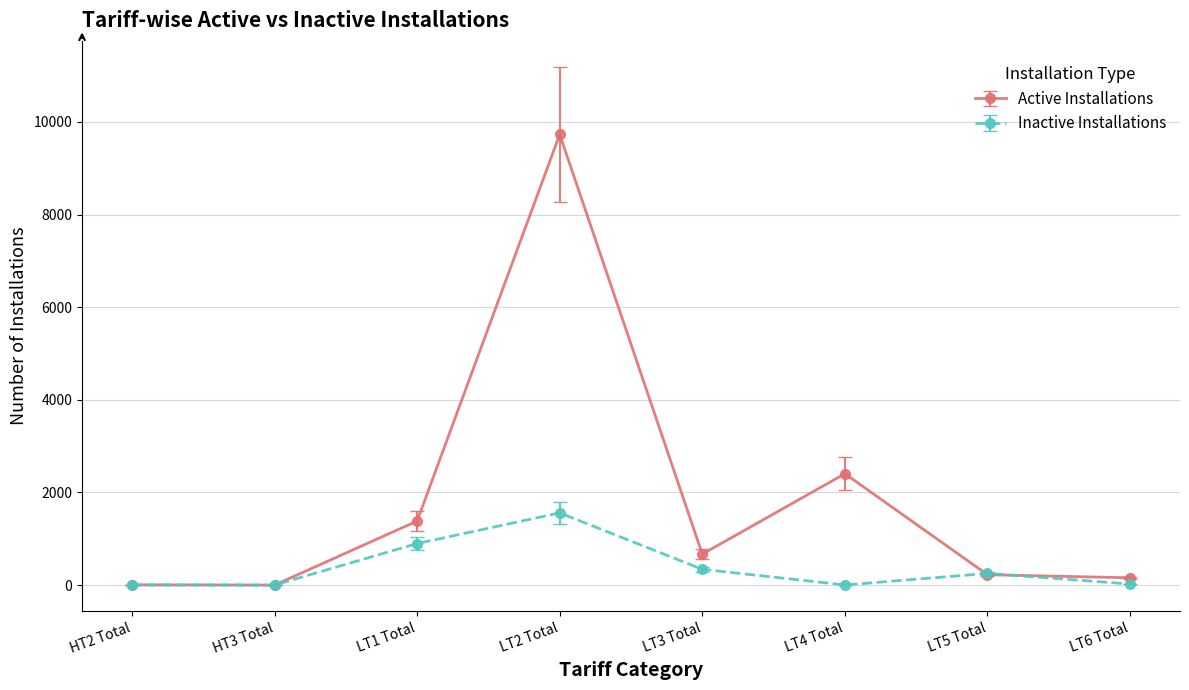

What is the sum of the Active Installations values at LT6 Total and LT1 Total?

1541